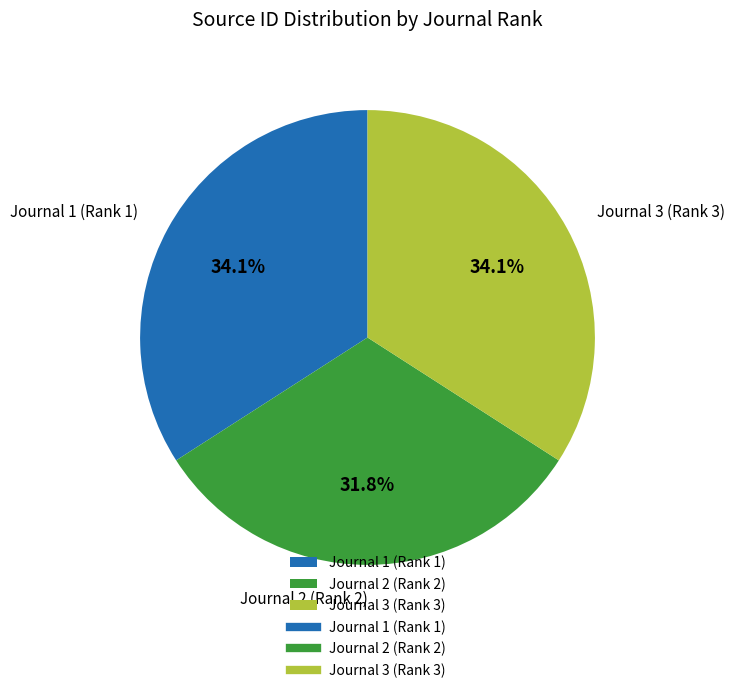

Count the number of slices in the pie.

3